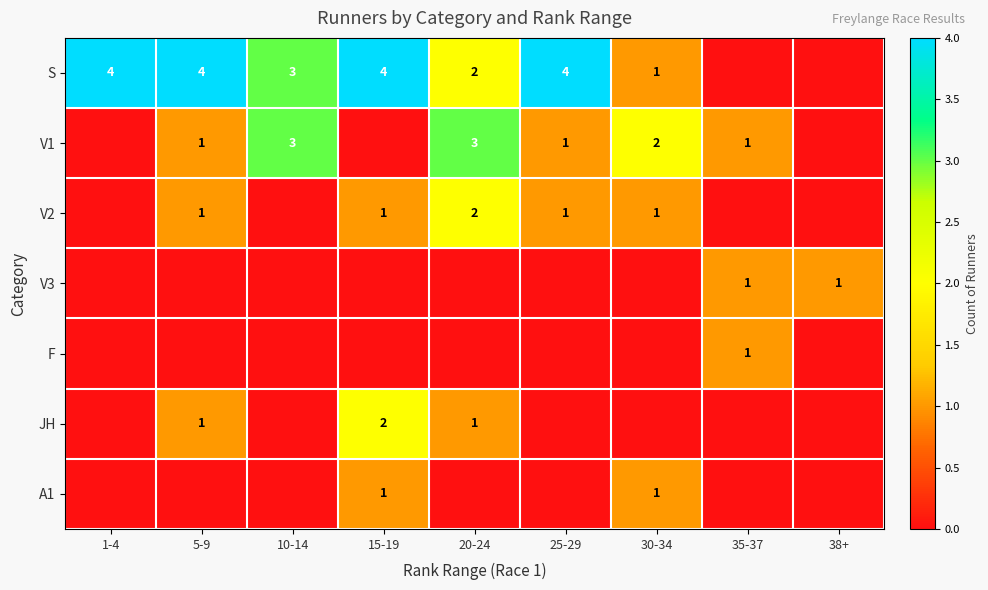

The value of V2 at 20-24 is 4. True or false?

False